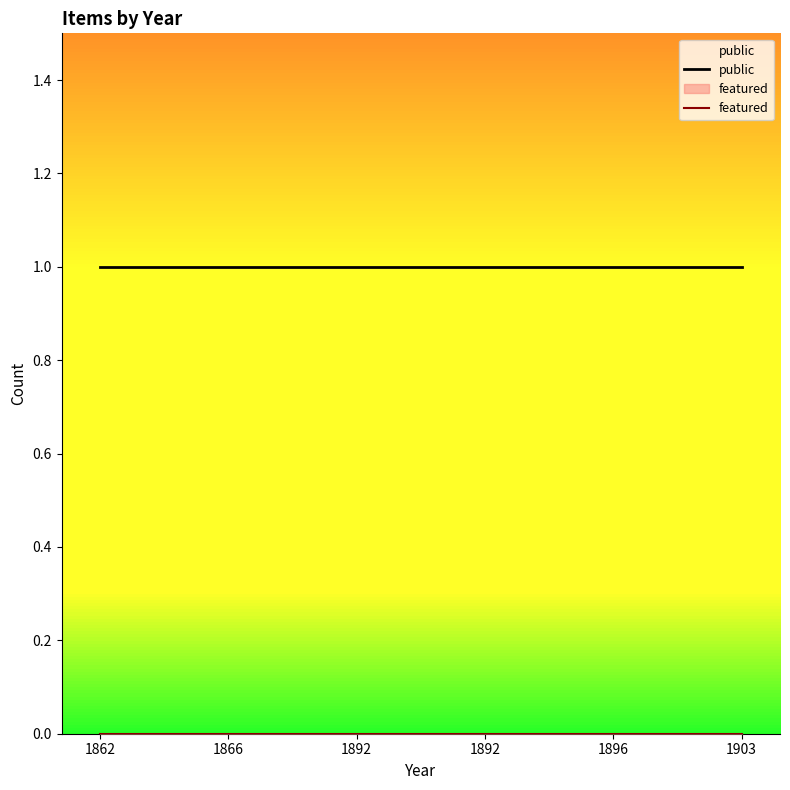

Rank the categories by public value from lowest to highest.

1862, 1866, 1892, 1892, 1896, 1903